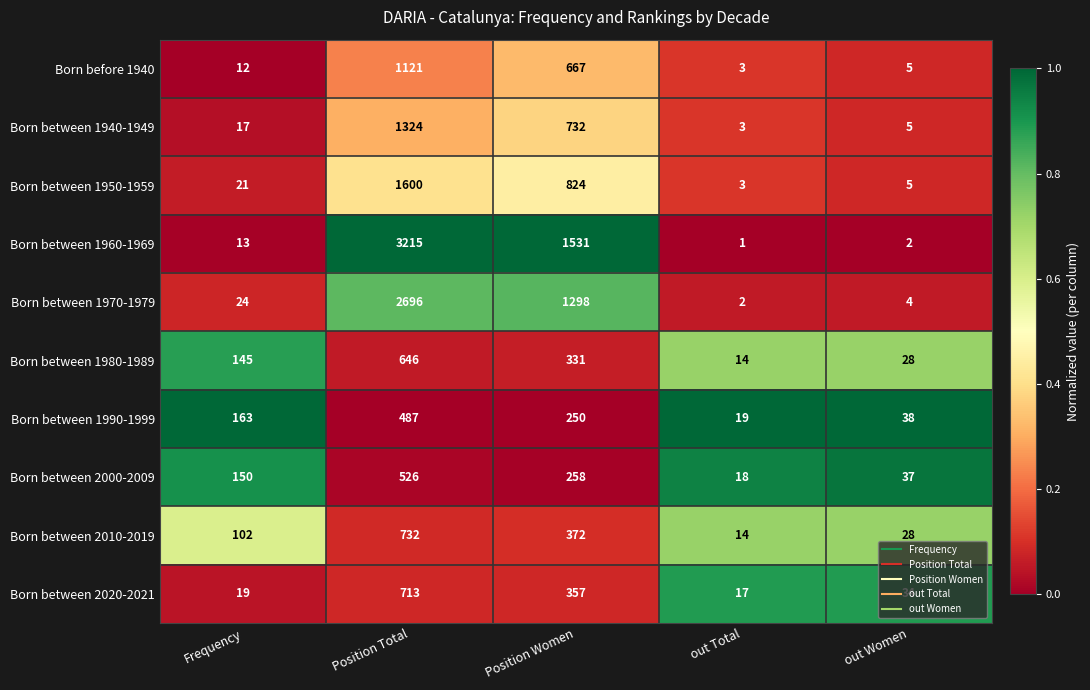

What is the difference between the maximum and minimum values in the Born between 1950-1959 series?

1597